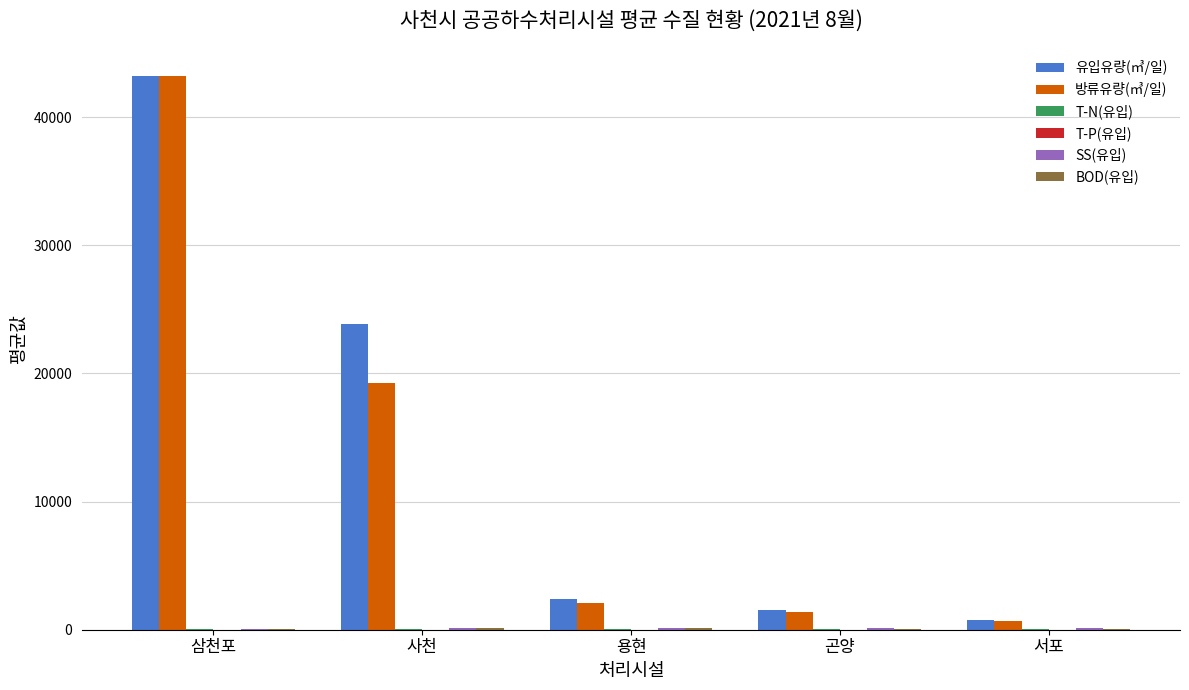

At which category is the sum across all series the highest?

삼천포